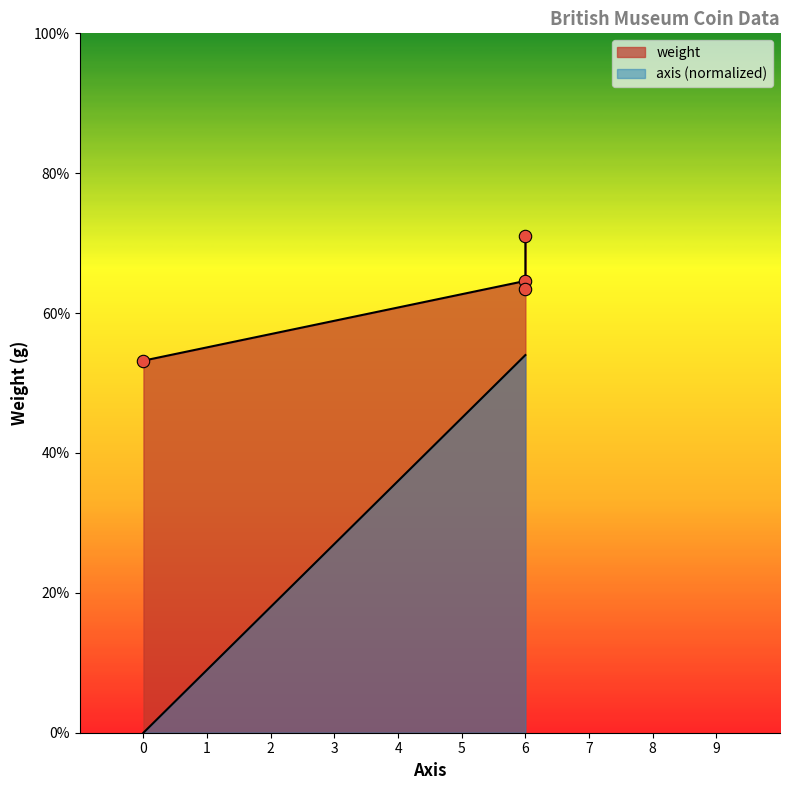

At how many categories does at least one series exceed 3?

3